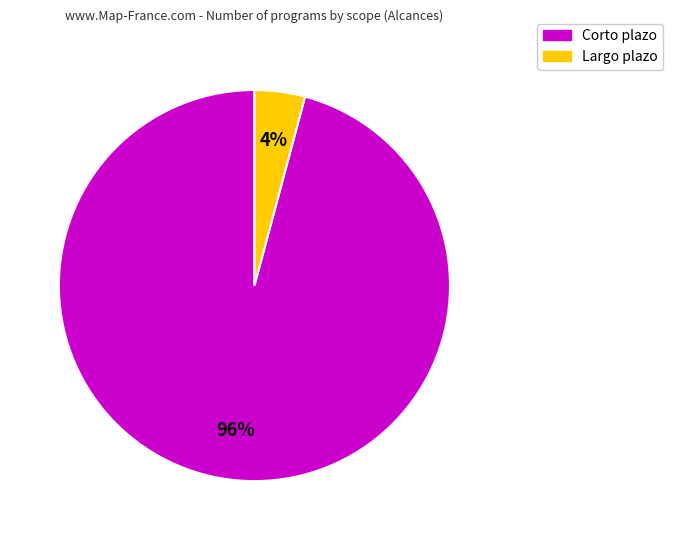

Count the number of slices in the pie.

2